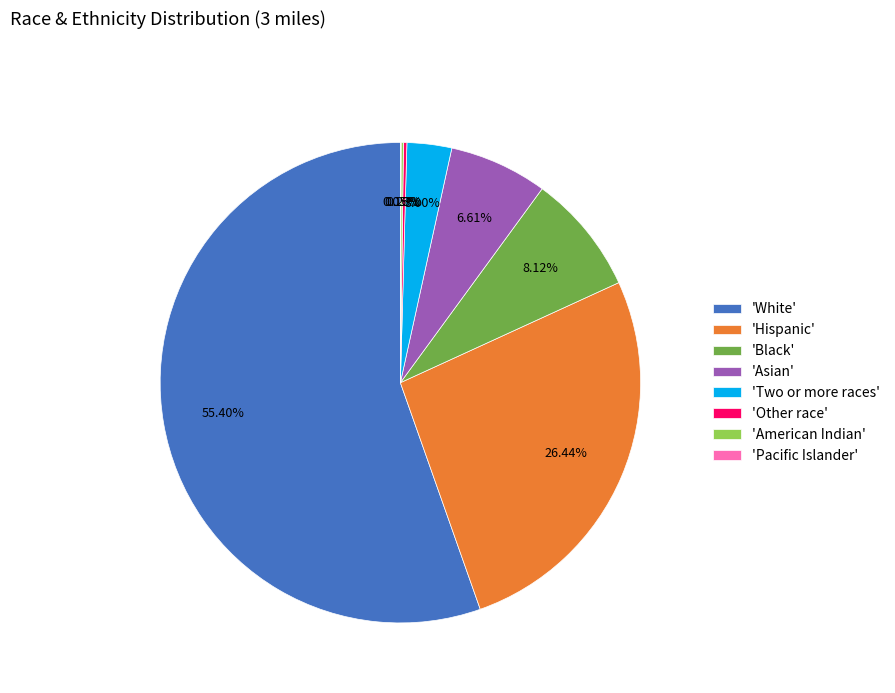

To the nearest percent, what is the difference between the largest and smallest slice percentages?

55%